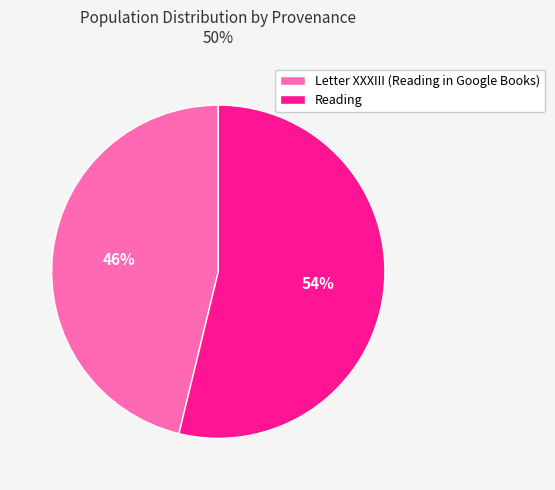

What is the majority slice?

Reading